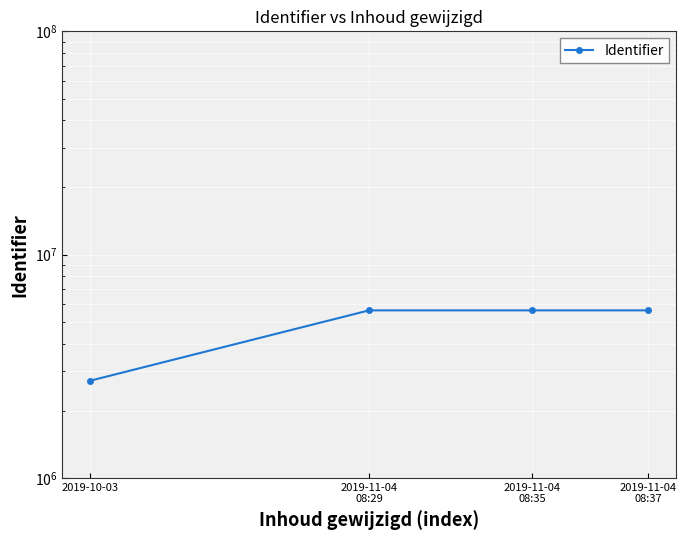

Is it true that the value at 2019-11-04
08:29 is 5632164?

True